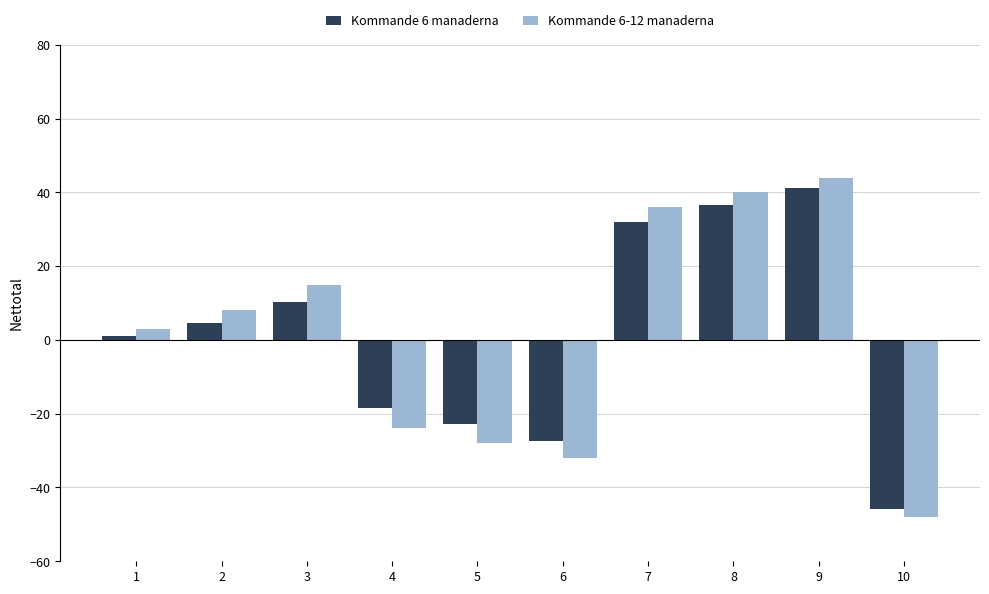

How many categories are shown in the chart?

10